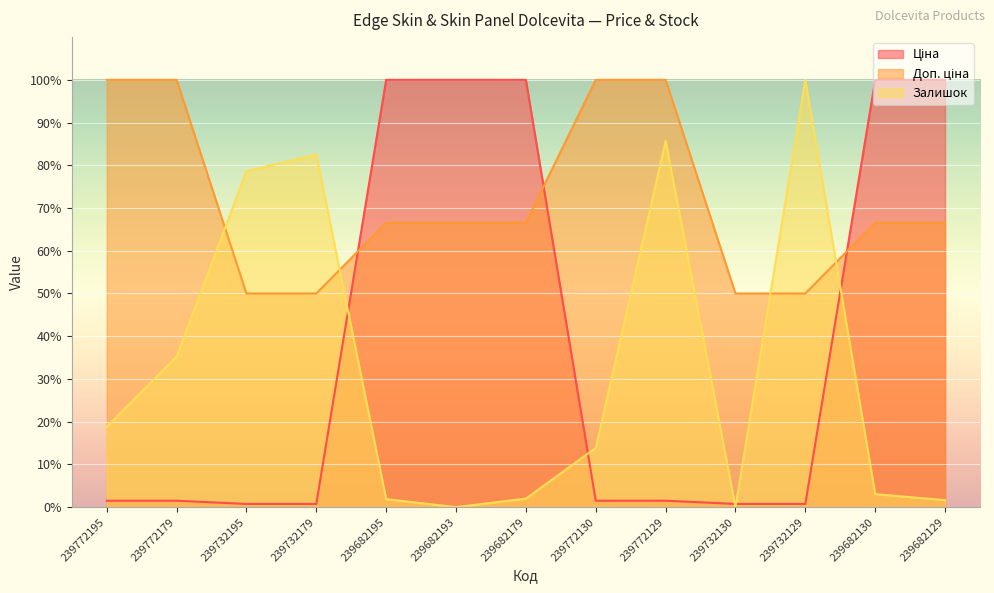

True or false: Доп. ціна has a value of 50.0 at 239732195.

True